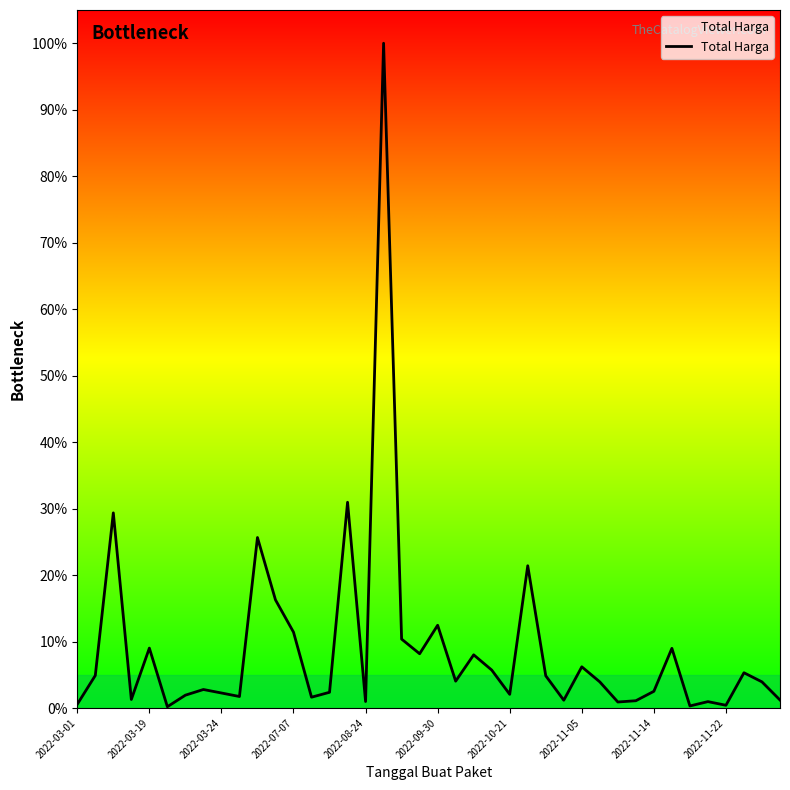

What is the difference between the maximum and minimum values?

99.8